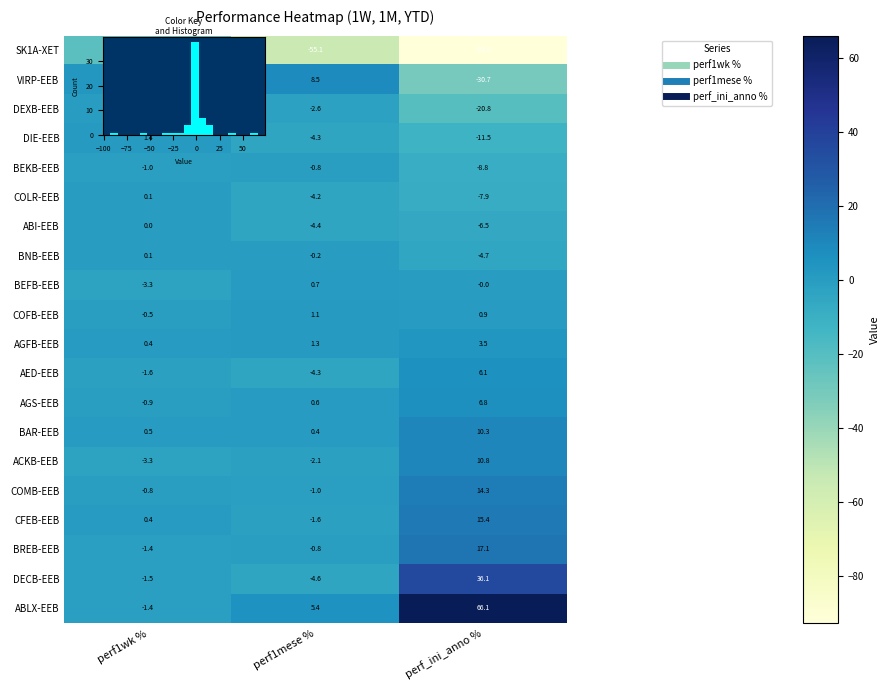

How many distinct data groups are displayed?

20